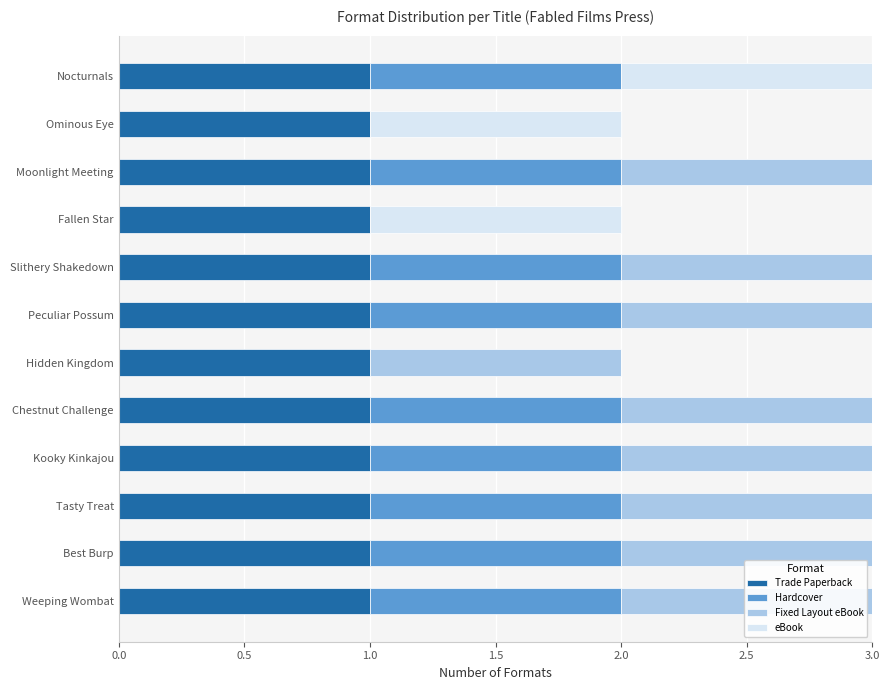

The value of Trade Paperback at Moonlight Meeting is 1. True or false?

True